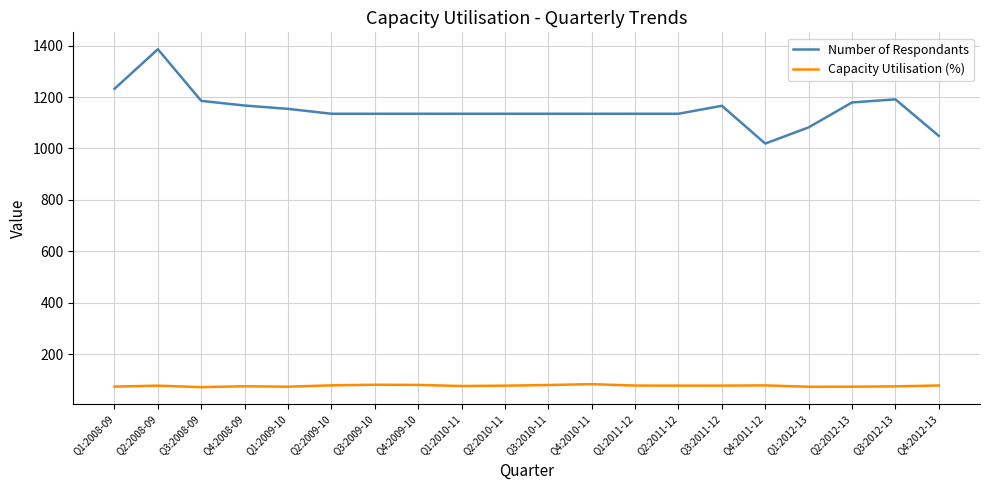

What is the difference between the highest and lowest values at Q2:2008-09?

1308.7